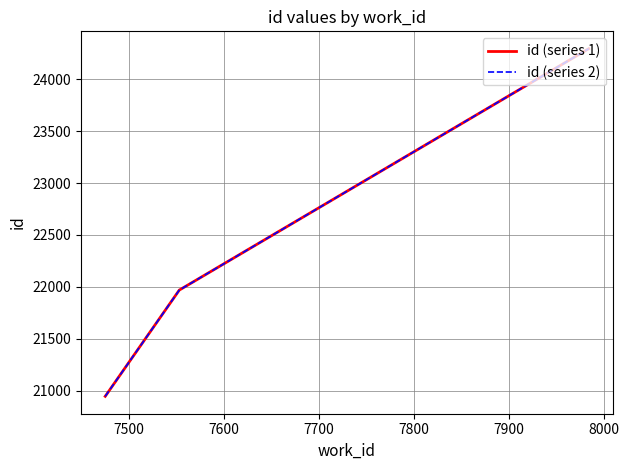

Does the chart have visible grid lines?

Yes